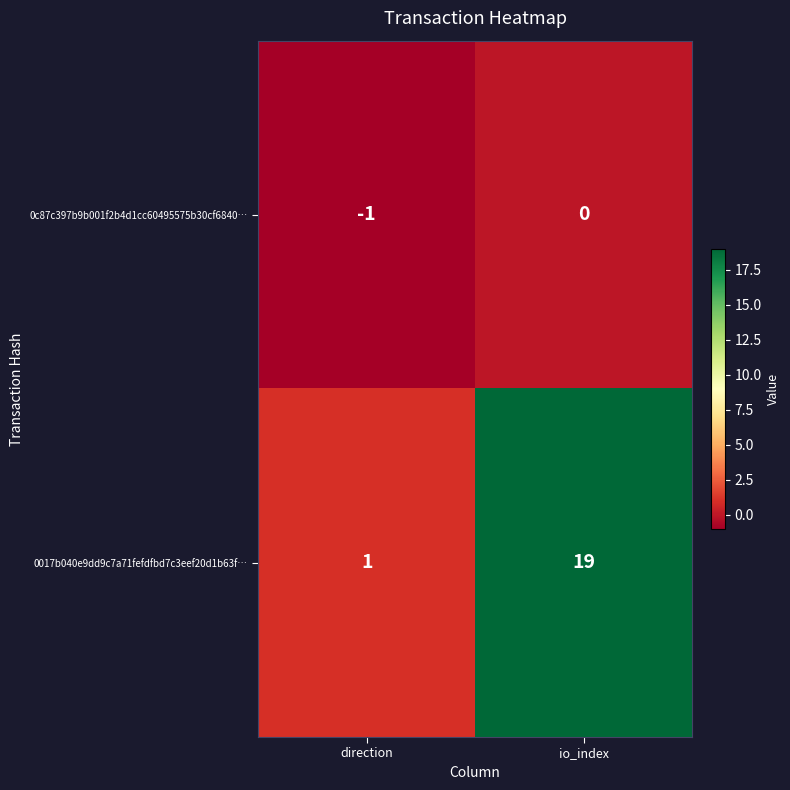

The value of 0c87c397b9b001f2b4d1cc60495575b30cf6840… at direction is -2. True or false?

False